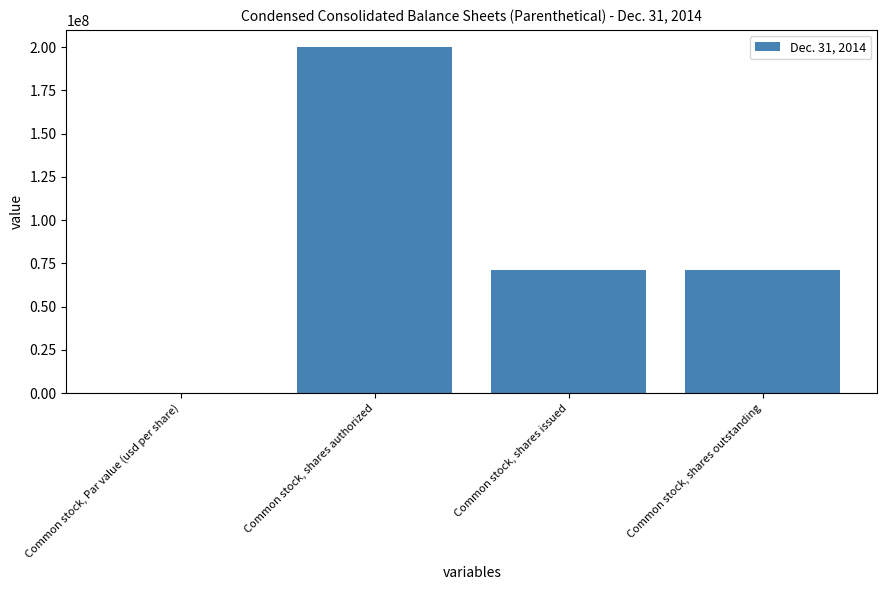

How many categories are shown in the chart?

4